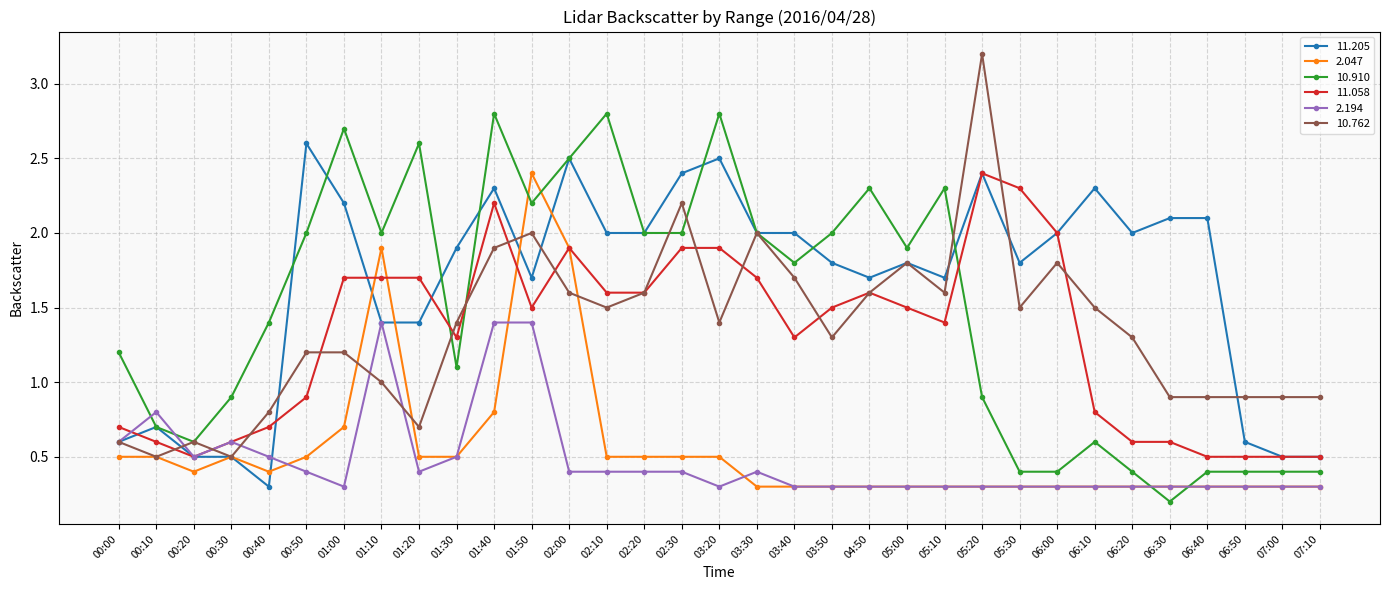

At which category does 10.910 reach its first local peak?

01:00